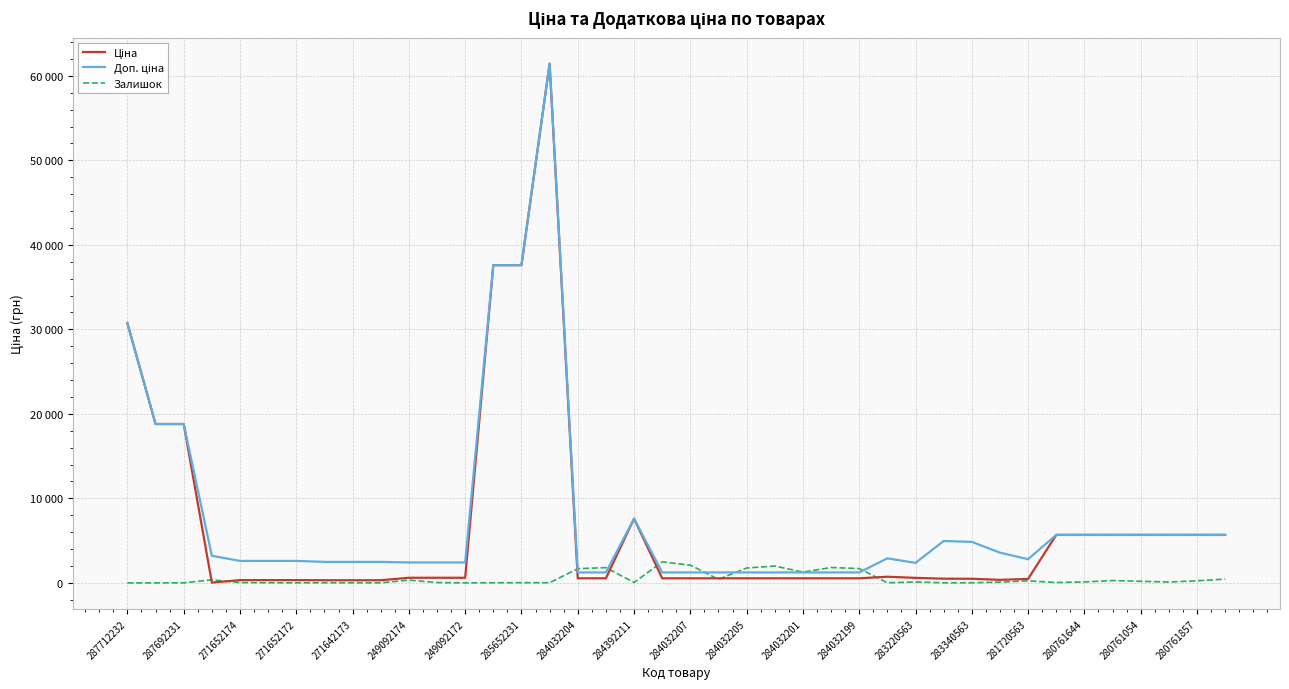

What is the label of the 26th point from the left?

25